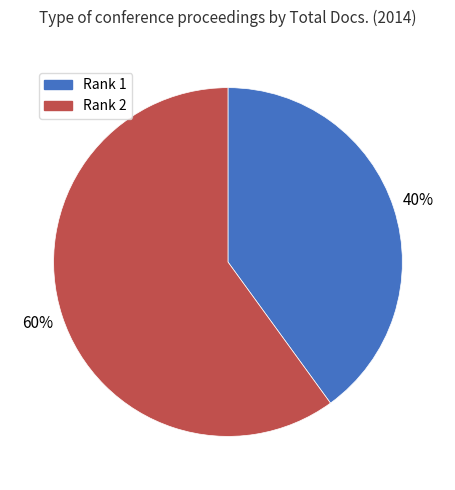

Rank the categories by value from lowest to highest.

Rank 1, Rank 2